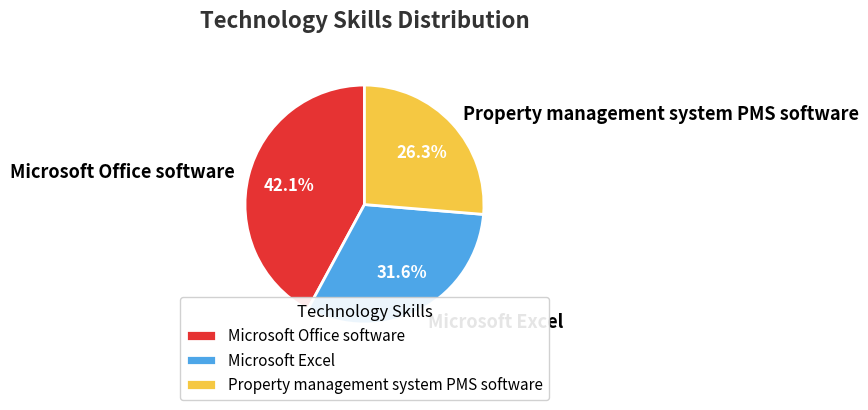

To the nearest percent, what is the average slice percentage?

33%